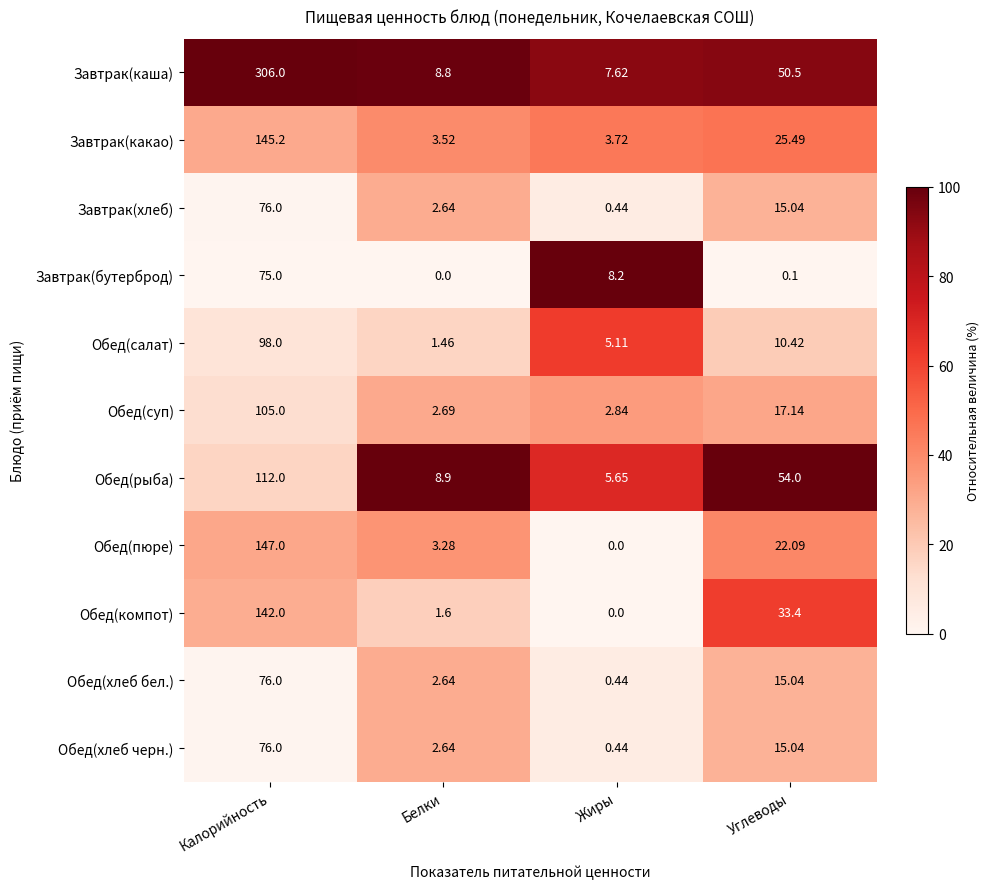

What is the difference between the highest and lowest values at Белки?

8.9